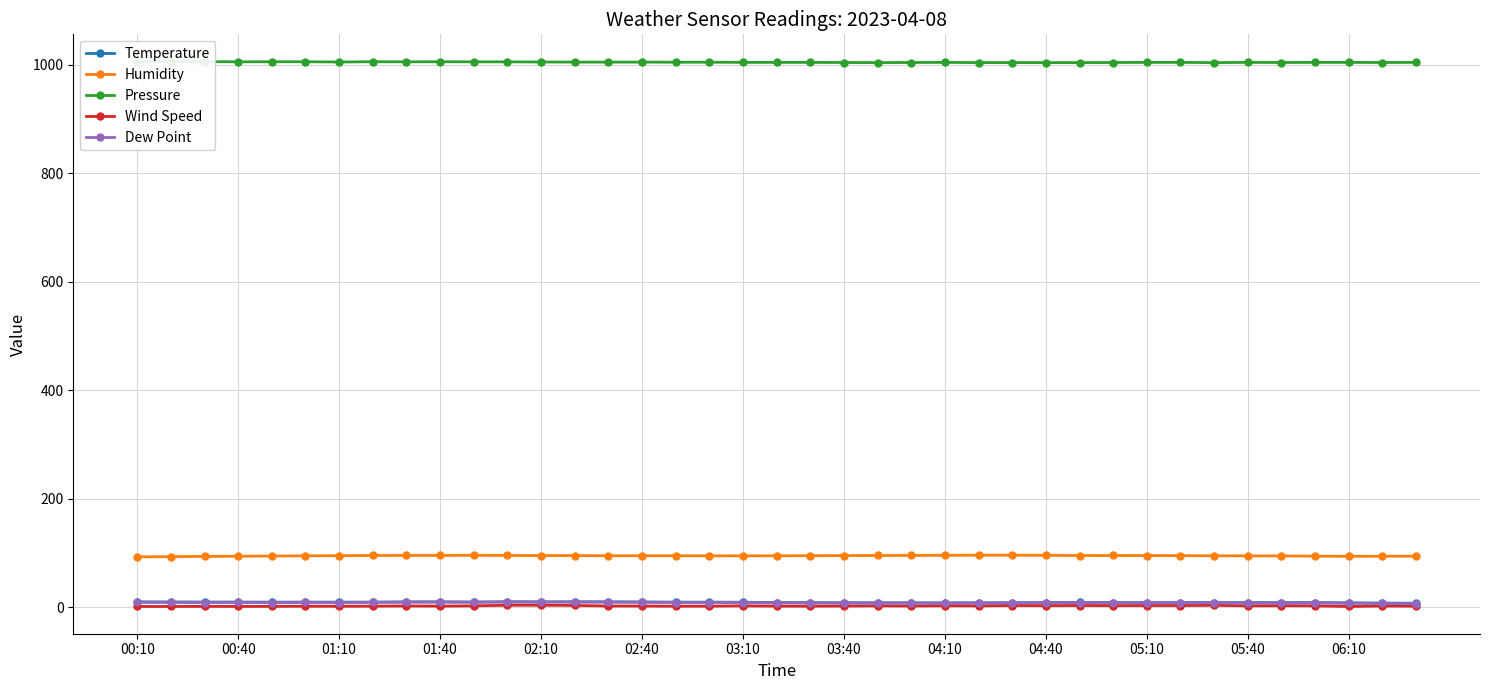

At how many categories does at least one series exceed 96?

39